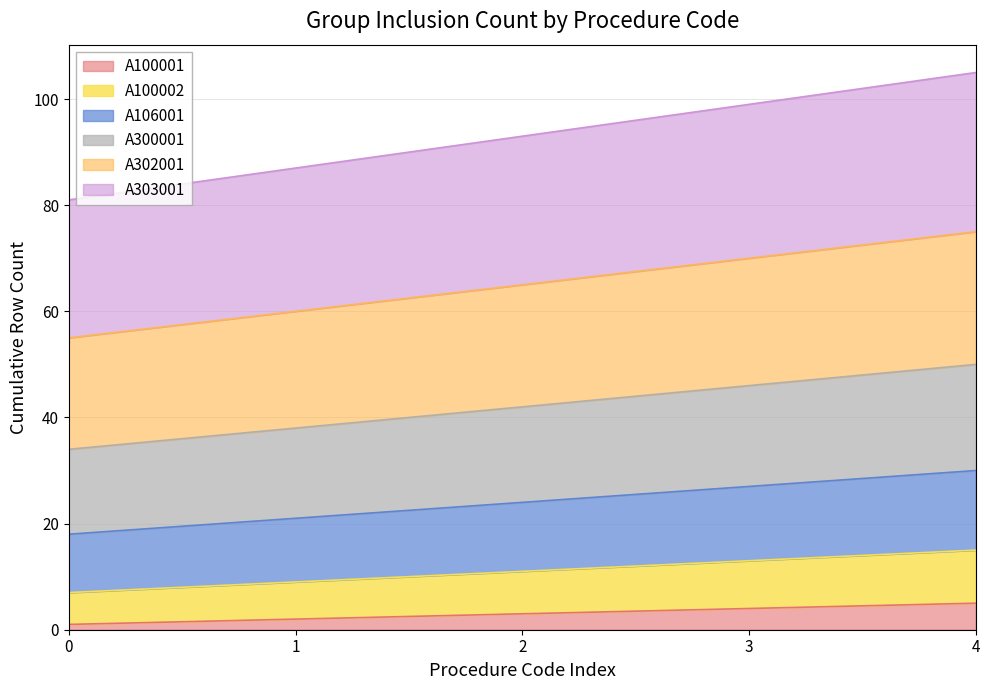

At which category is the sum across all series the highest?

4